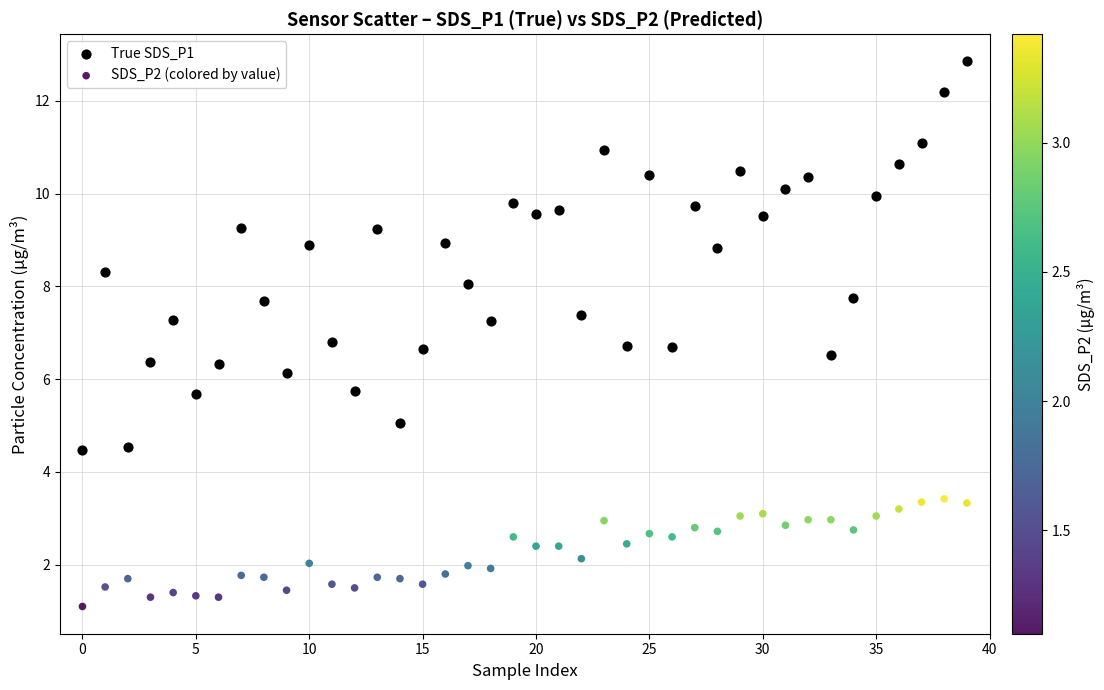

Which series reaches the maximum Y coordinate?

True SDS_P1